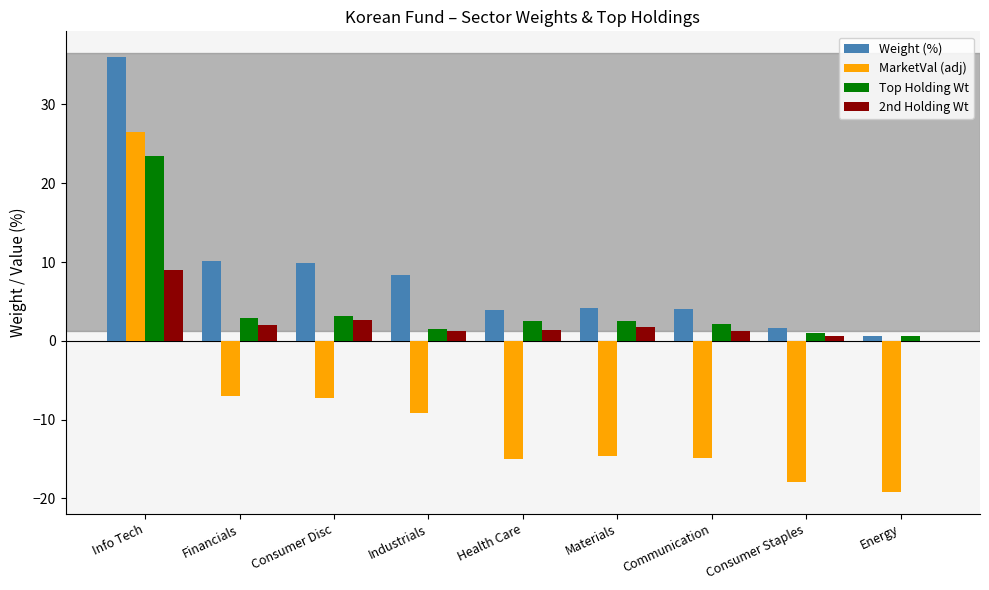

Which label corresponds to the largest value in the chart?

Info Tech